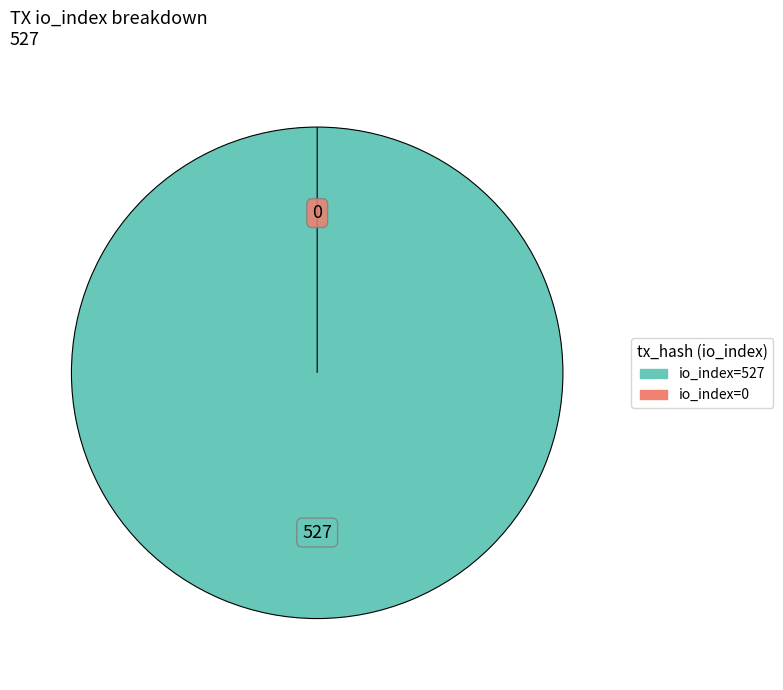

What is the smallest slice in the pie chart?

io_index=0